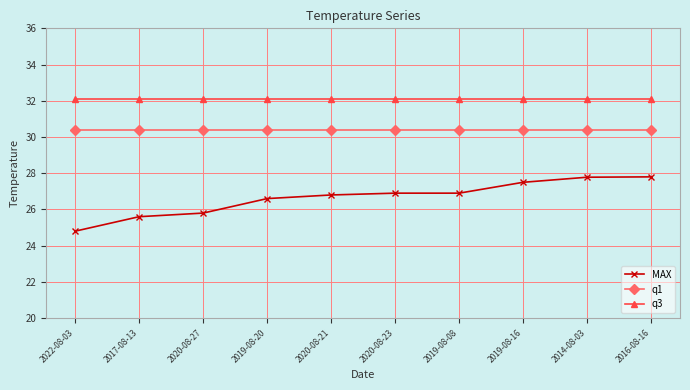

True or false: q1 and q3 cross at least once.

False